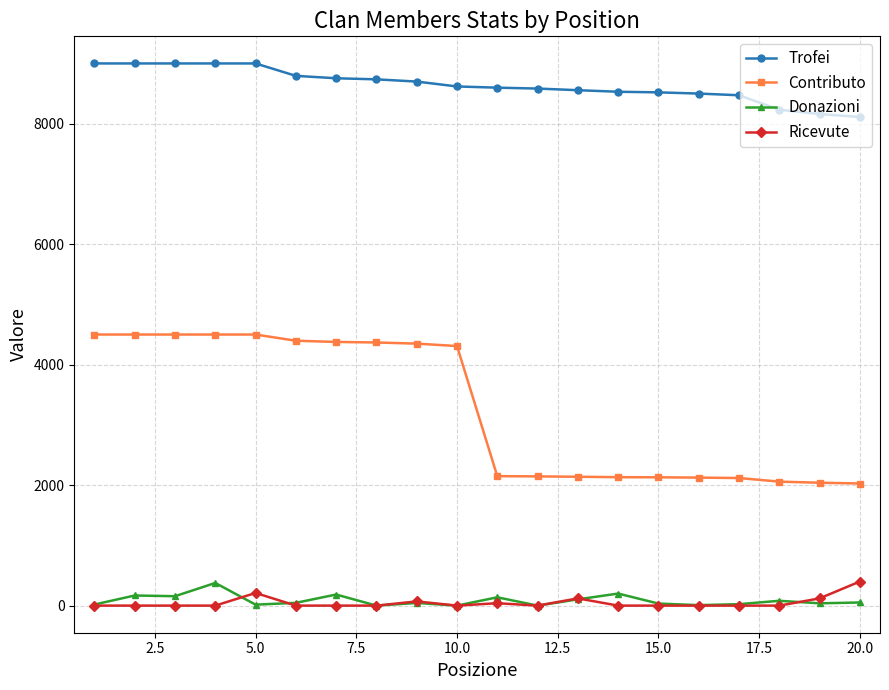

What is the lowest value of the Contributo series?

2027